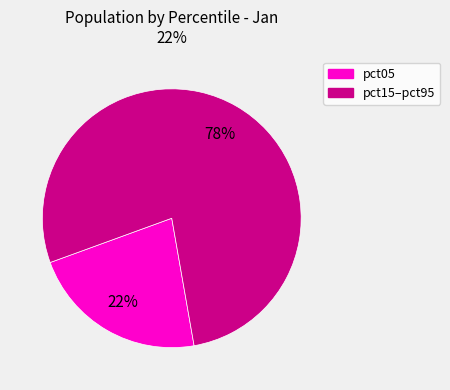

Is there any slice that represents more than half of the pie?

Yes